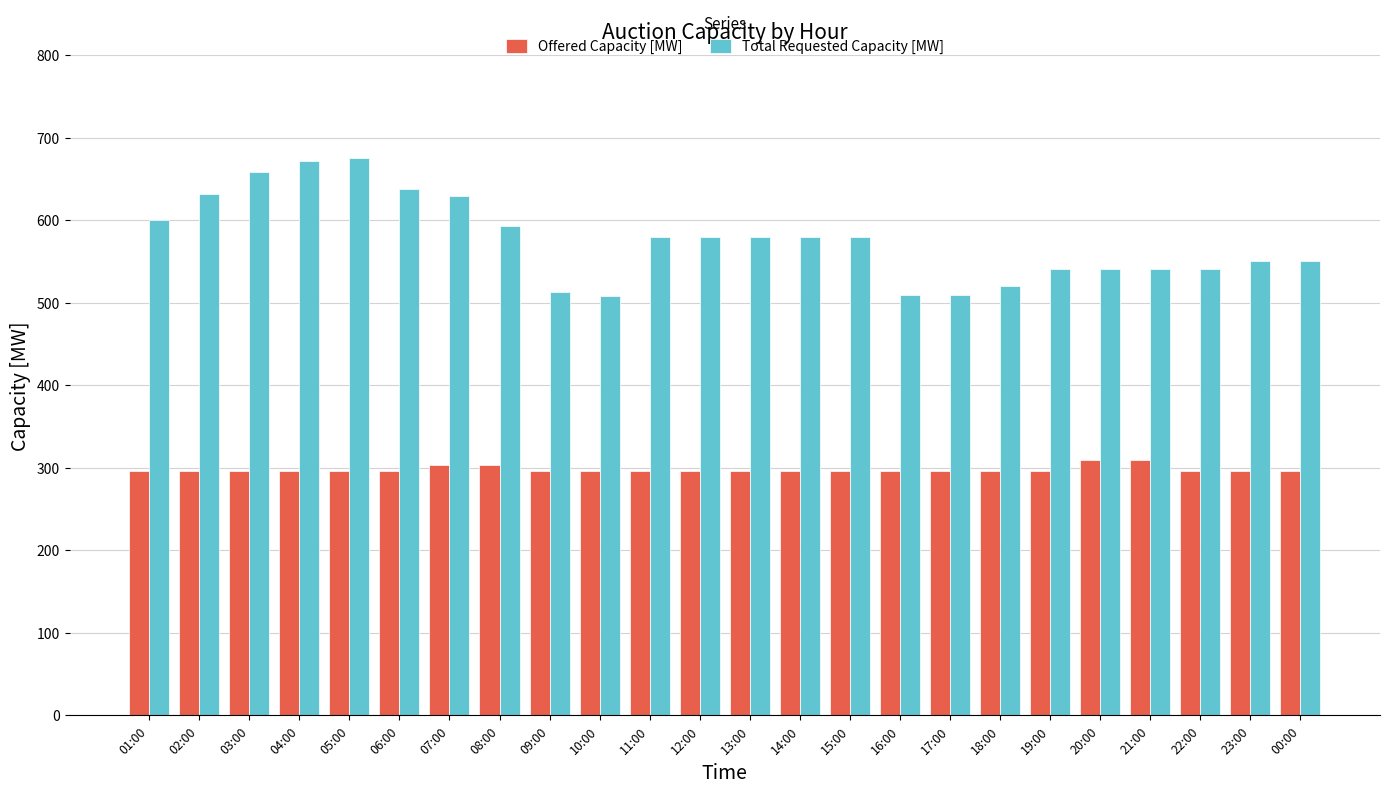

How many distinct data groups are displayed?

2